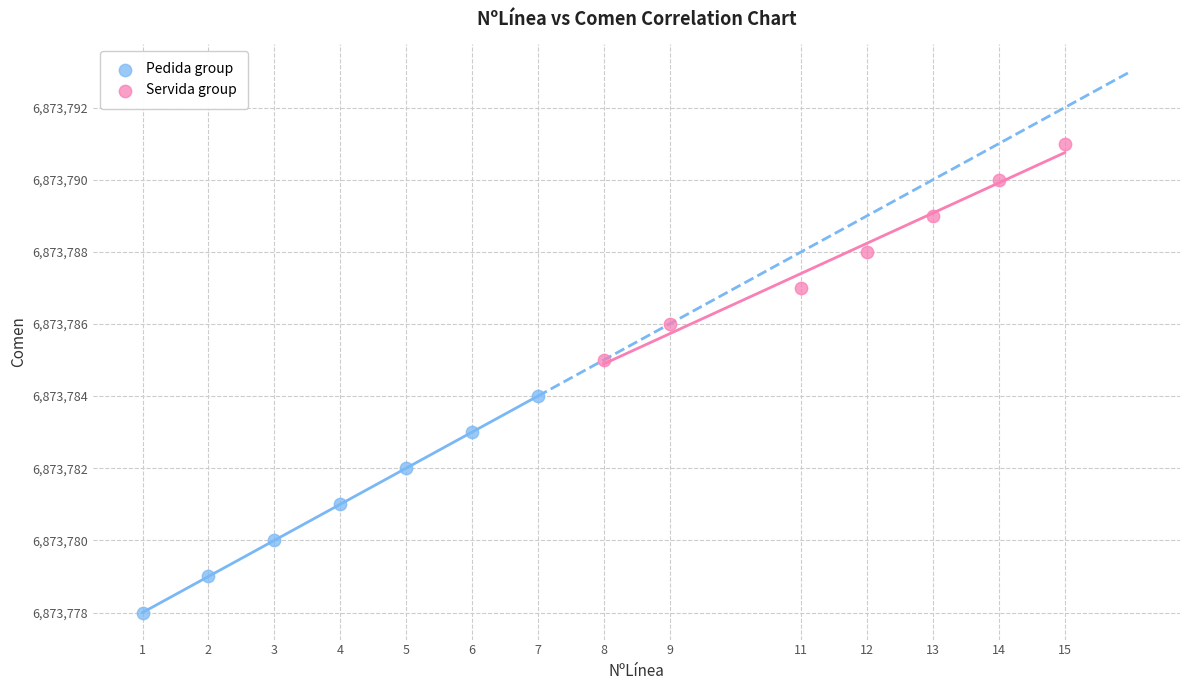

What are all the series names shown in the legend?

Pedida group, Servida group